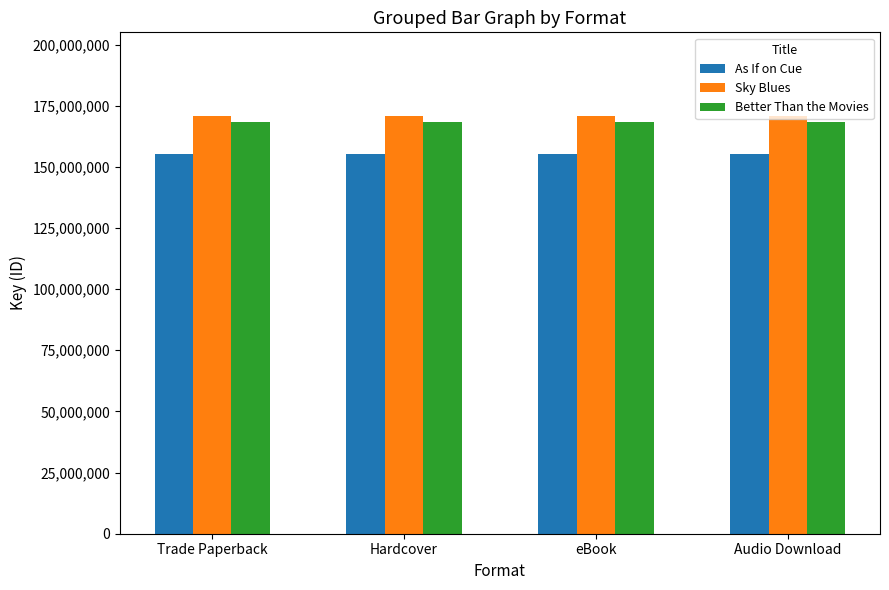

What is the value of the Better Than the Movies bar at the 2nd from the left?

168268540